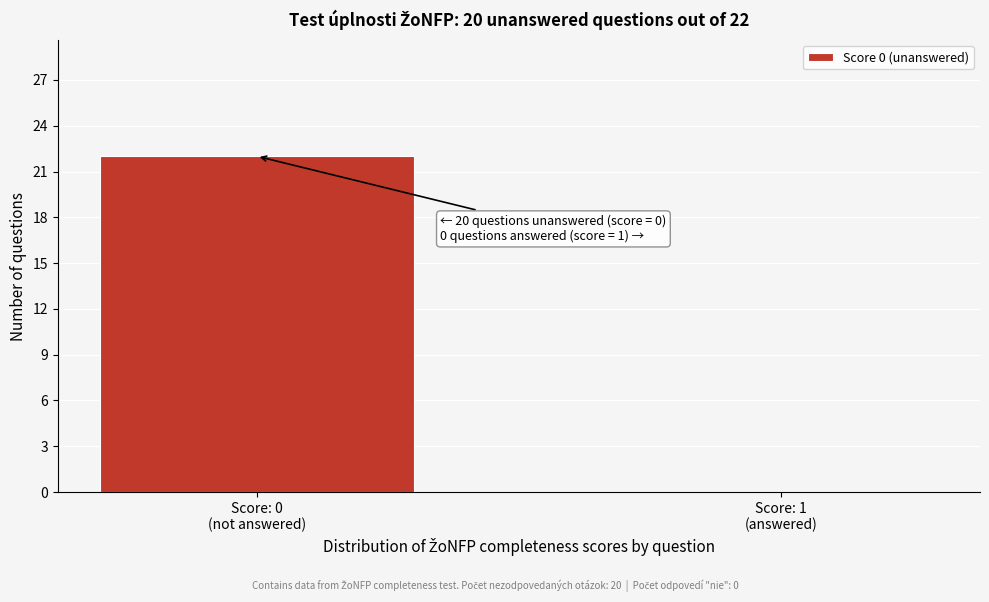

What is the sum of all values?

22